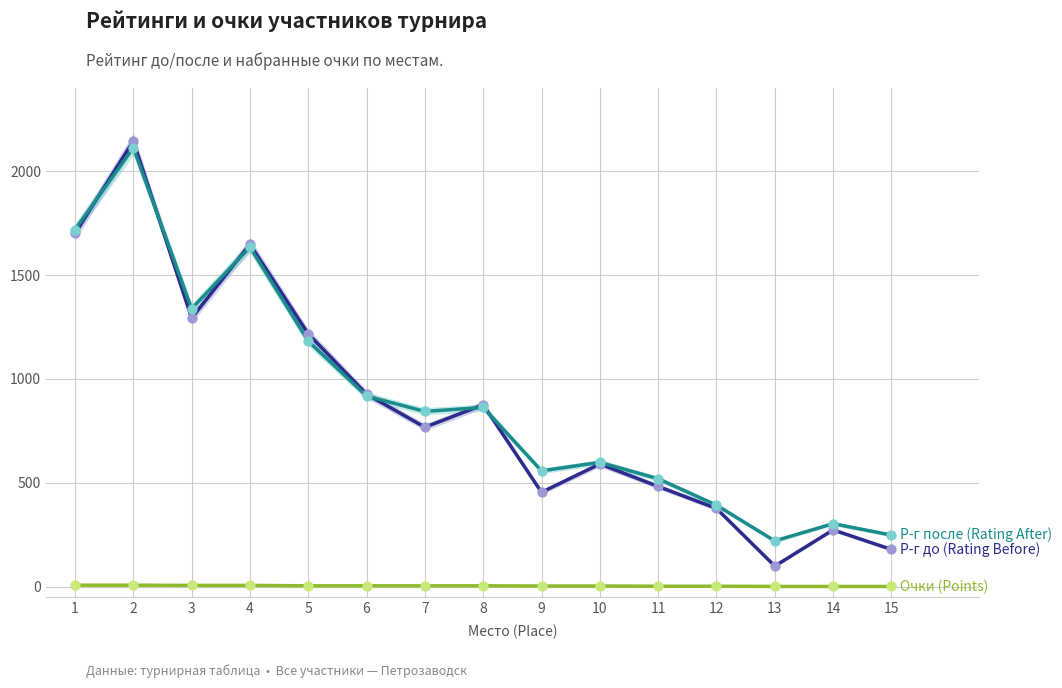

Which series contains the highest Y value?

Р-г до (Rating Before)